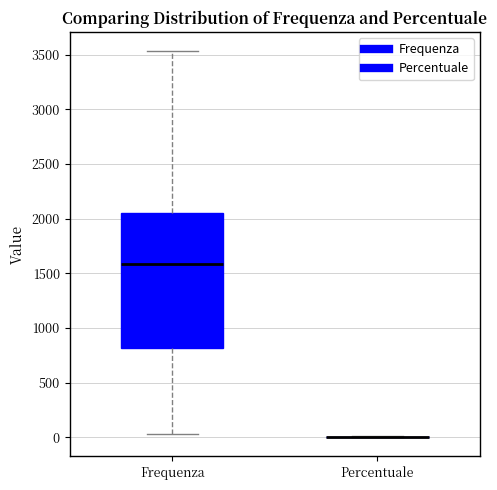

Where does the median line of the box for Frequenza sit on the y-axis? The values are not printed on the chart, so give them approximately, as read against the axis.

1600